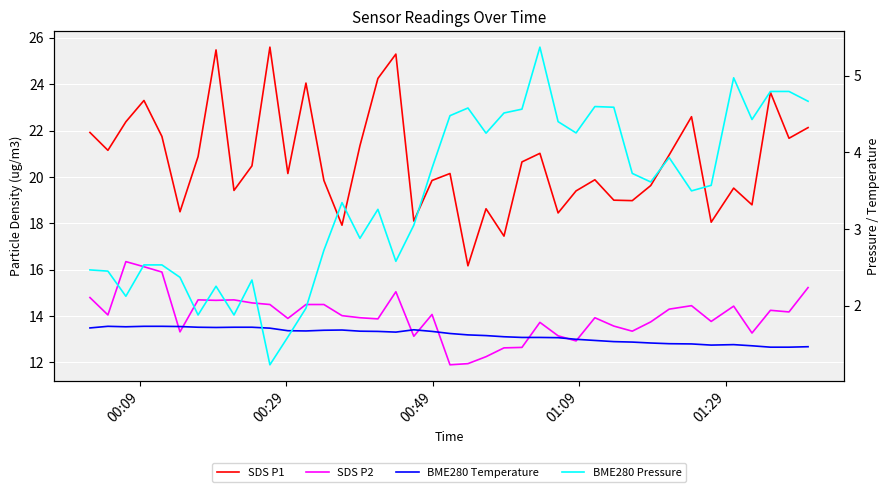

What is the sum of all BME280 Pressure values?

136.8